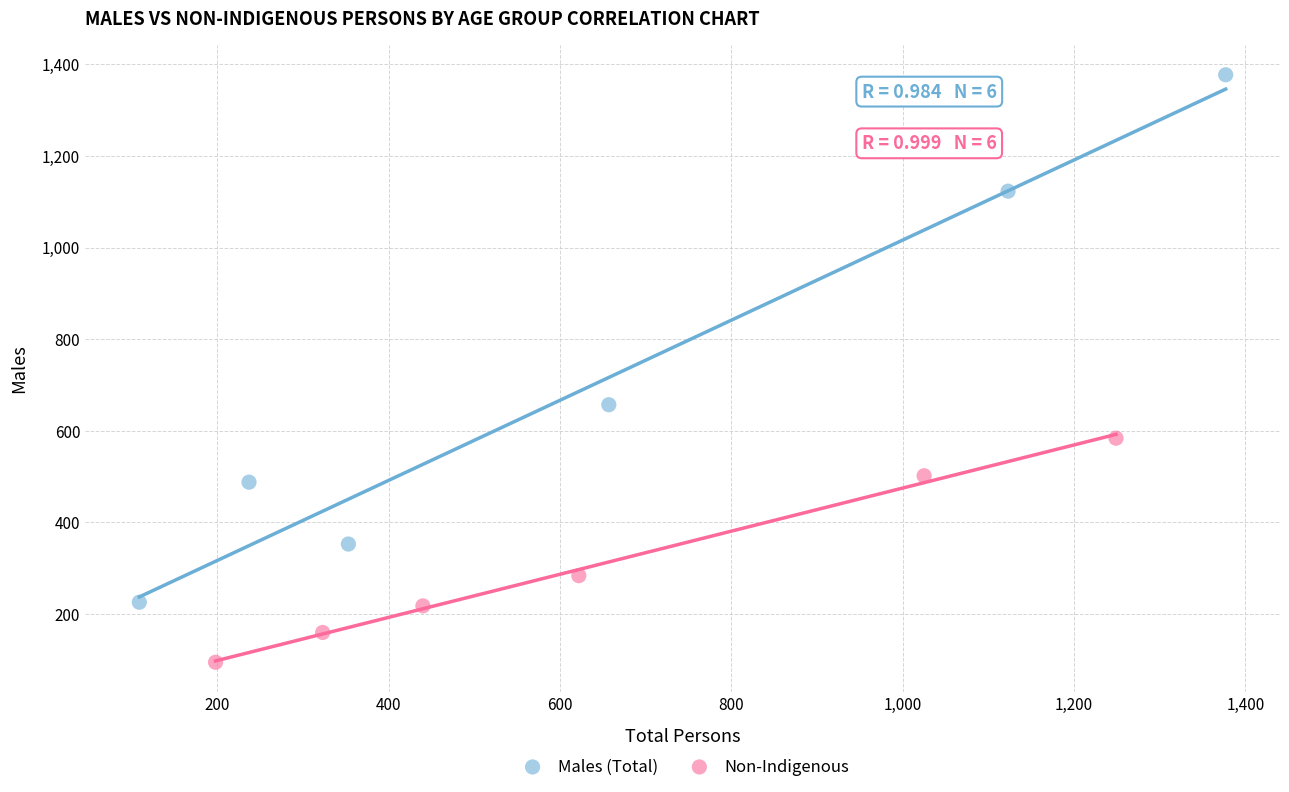

Which series has the widest spread of Y values?

Males (Total)